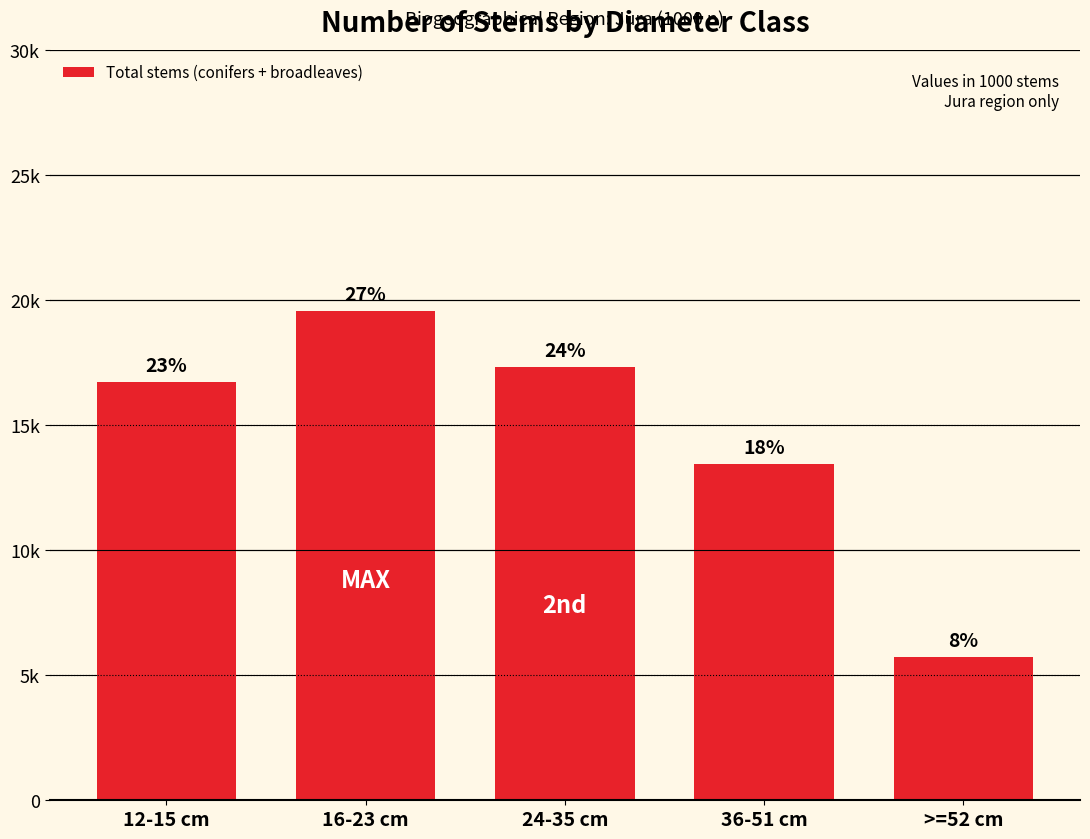

The chart shows a value of 8166 at 36-51 cm. True or false?

False